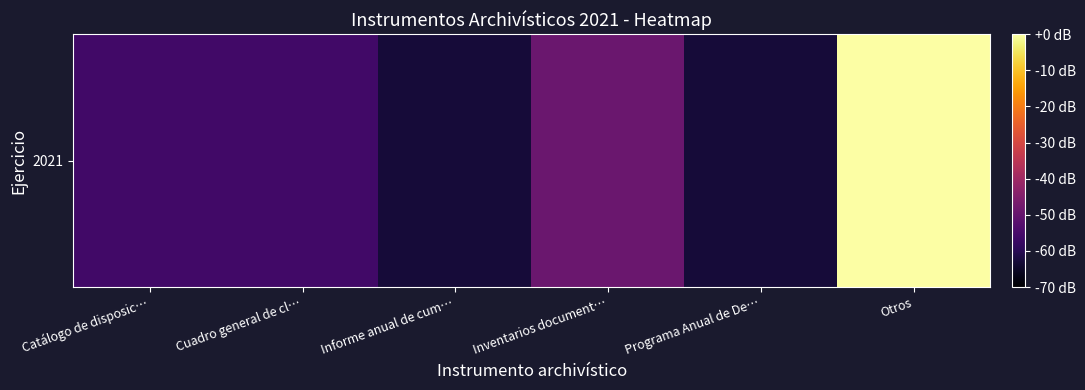

Reading left to right, list all the values displayed in this chart.

Catálogo de disposic…=-56	Cuadro general de cl…=-56	Informe anual de cum…=-63	Inventarios document…=-49	Programa Anual de De…=-63	Otros=0